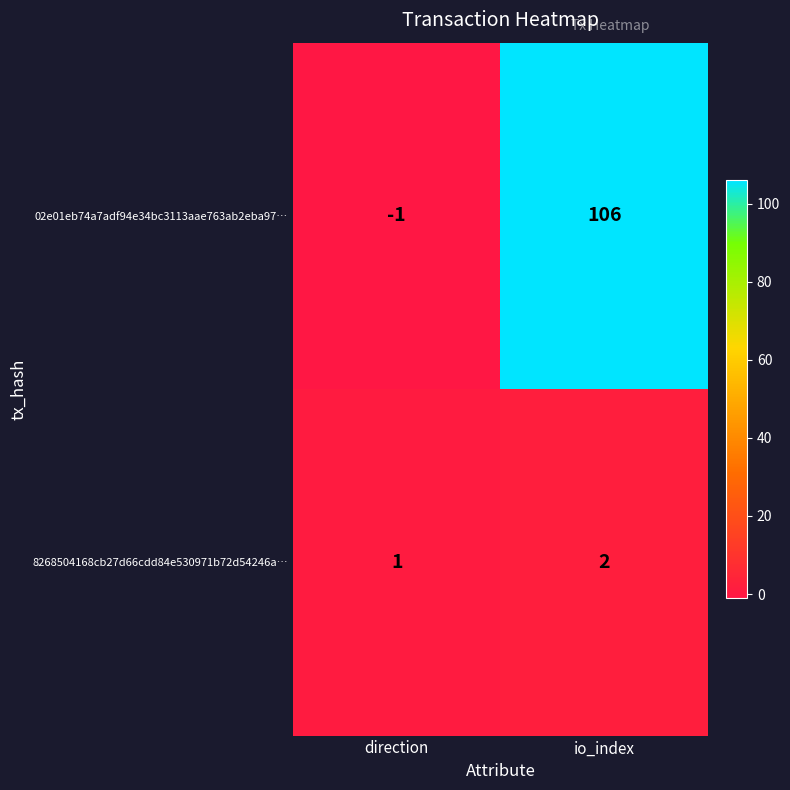

At which category does the chart reach its peak across all series?

io_index